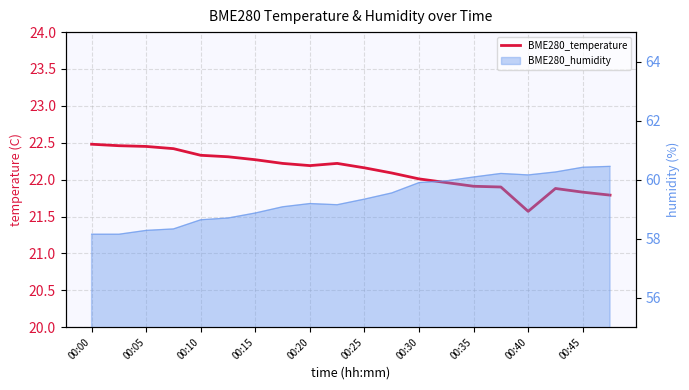

Where is the data nearest to the value 22?

00:30